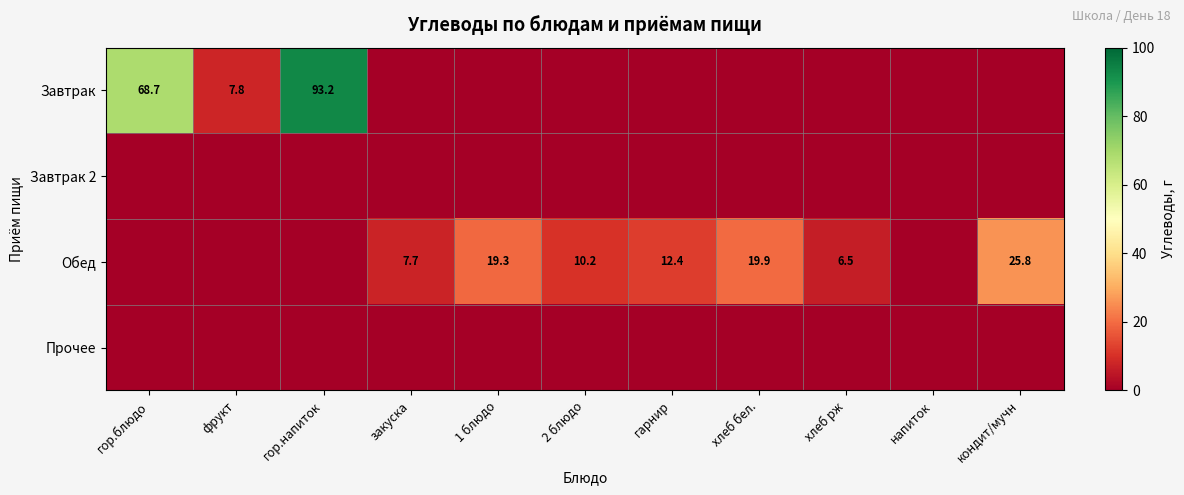

The Обед series shows 25.8 at кондит/мучн. True or false?

True